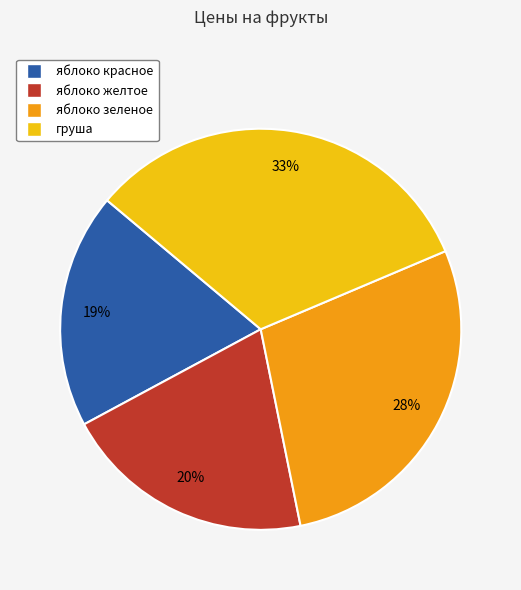

Do груша and яблоко желтое together represent more than half of the pie?

Yes